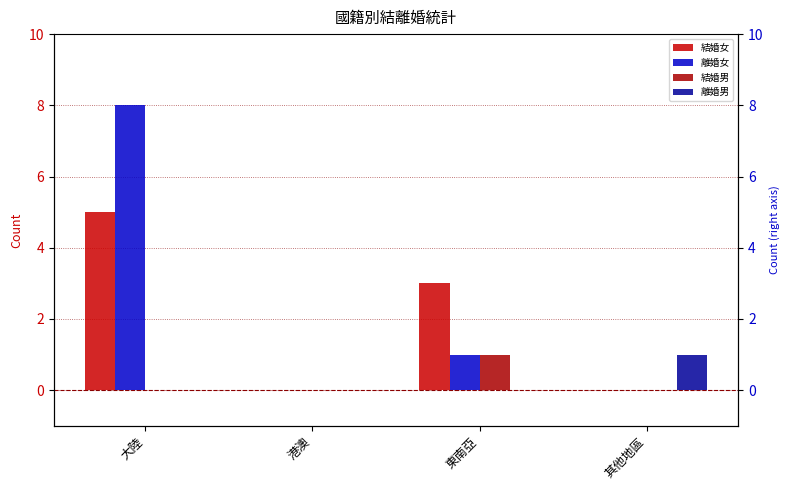

What position from the left is 東南亞?

3